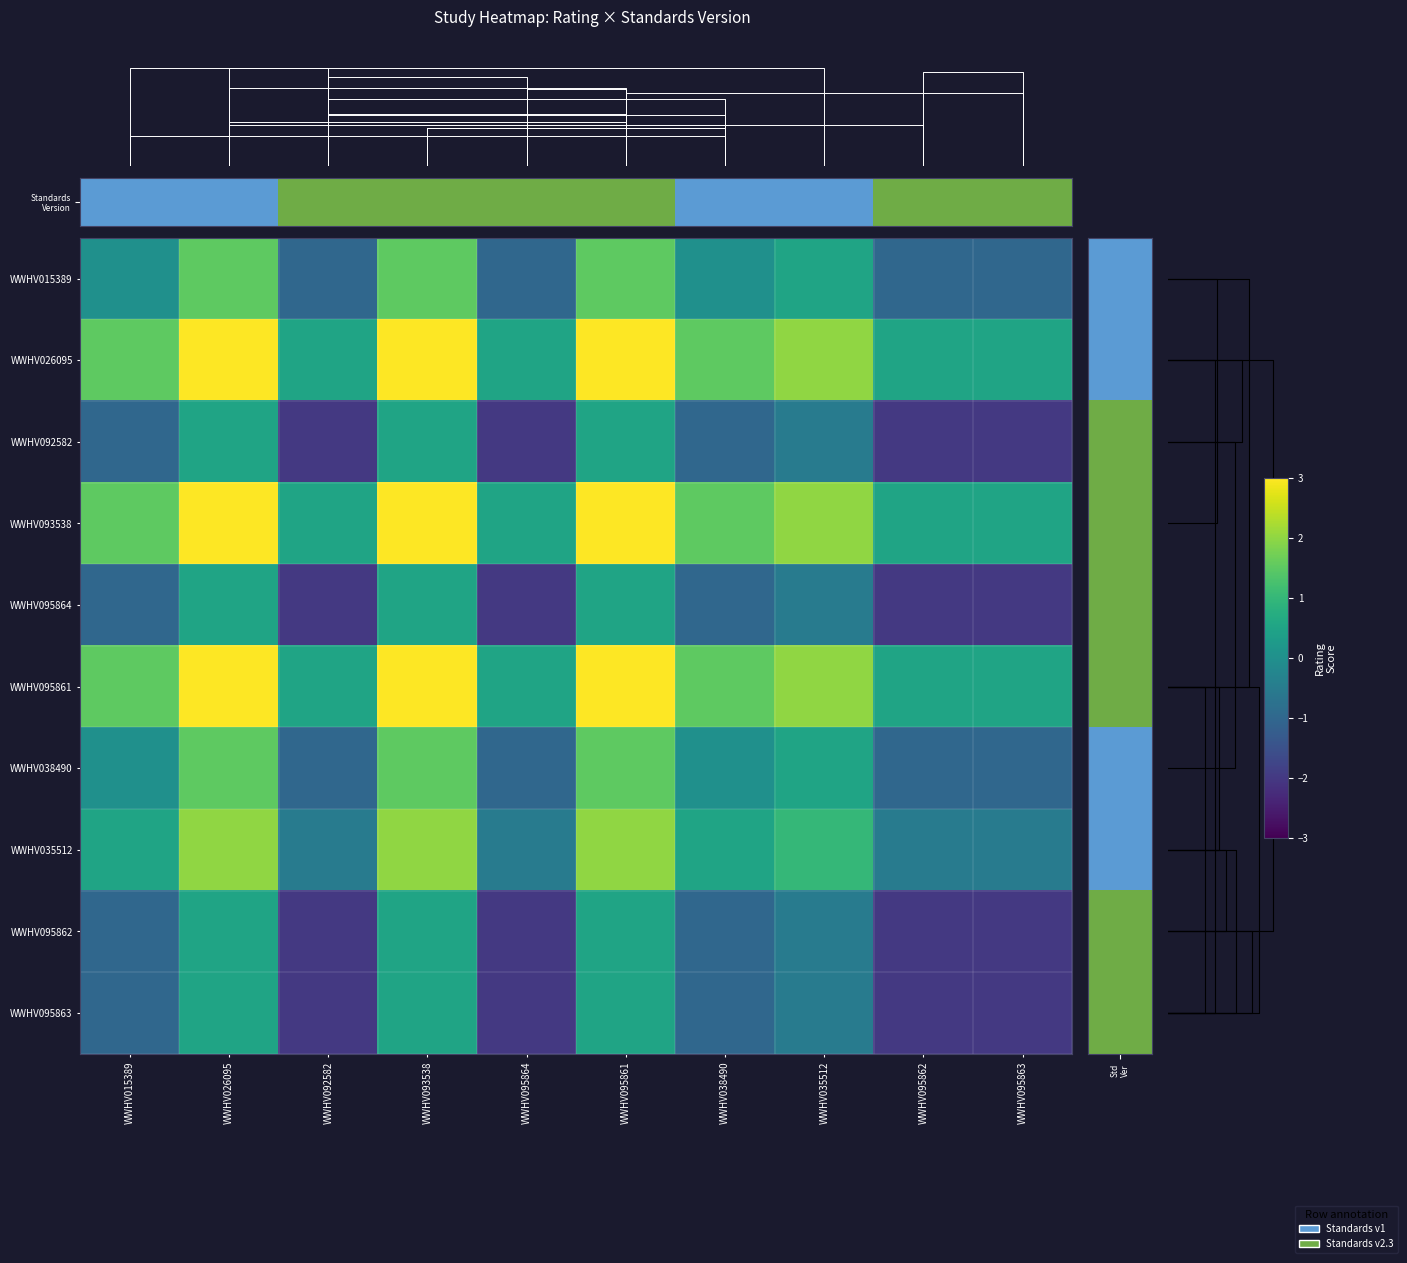

What is the spread (max minus min) of values at WWHV093538?

2.5